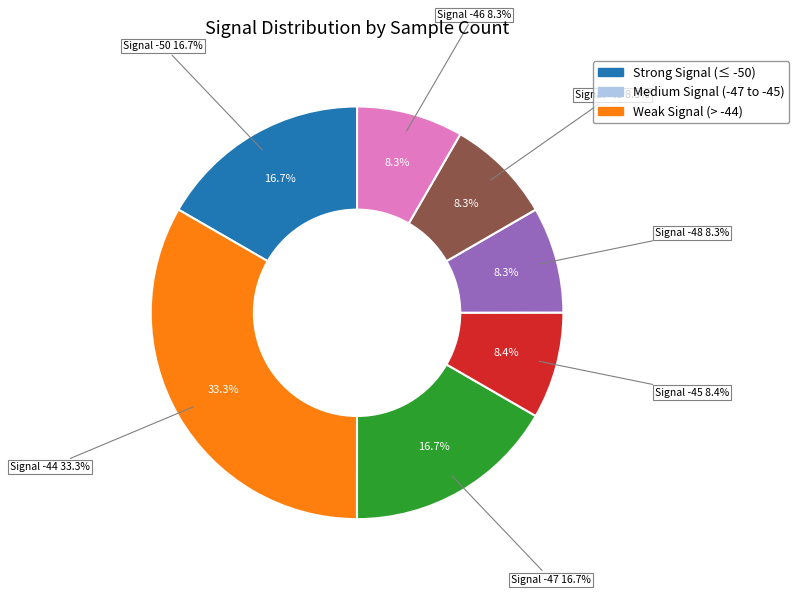

The -44 slice represents 15% of the pie. True or false?

False